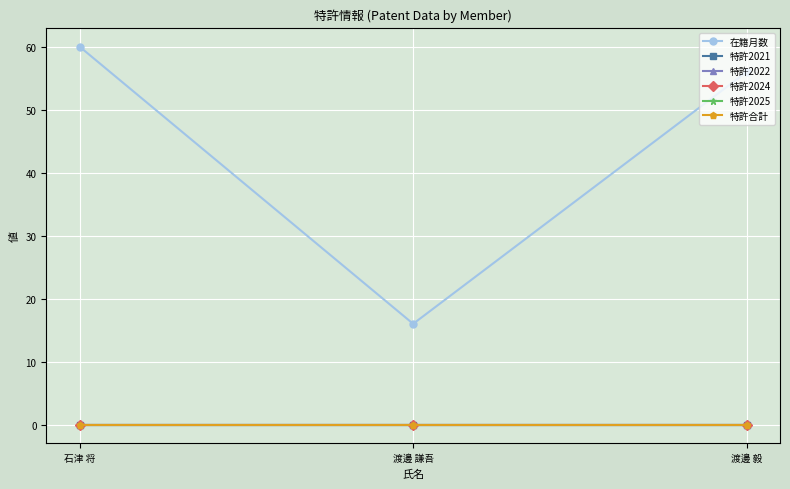

Reading left to right, transcribe all the data shown in this chart.

在籍月数: 石津 将=60	渡邊 謙吾=16	渡邊 毅=56
特許2021: 石津 将=0	渡邊 謙吾=0	渡邊 毅=0
特許2022: 石津 将=0	渡邊 謙吾=0	渡邊 毅=0
特許2024: 石津 将=0	渡邊 謙吾=0	渡邊 毅=0
特許2025: 石津 将=0	渡邊 謙吾=0	渡邊 毅=0
特許合計: 石津 将=0	渡邊 謙吾=0	渡邊 毅=0